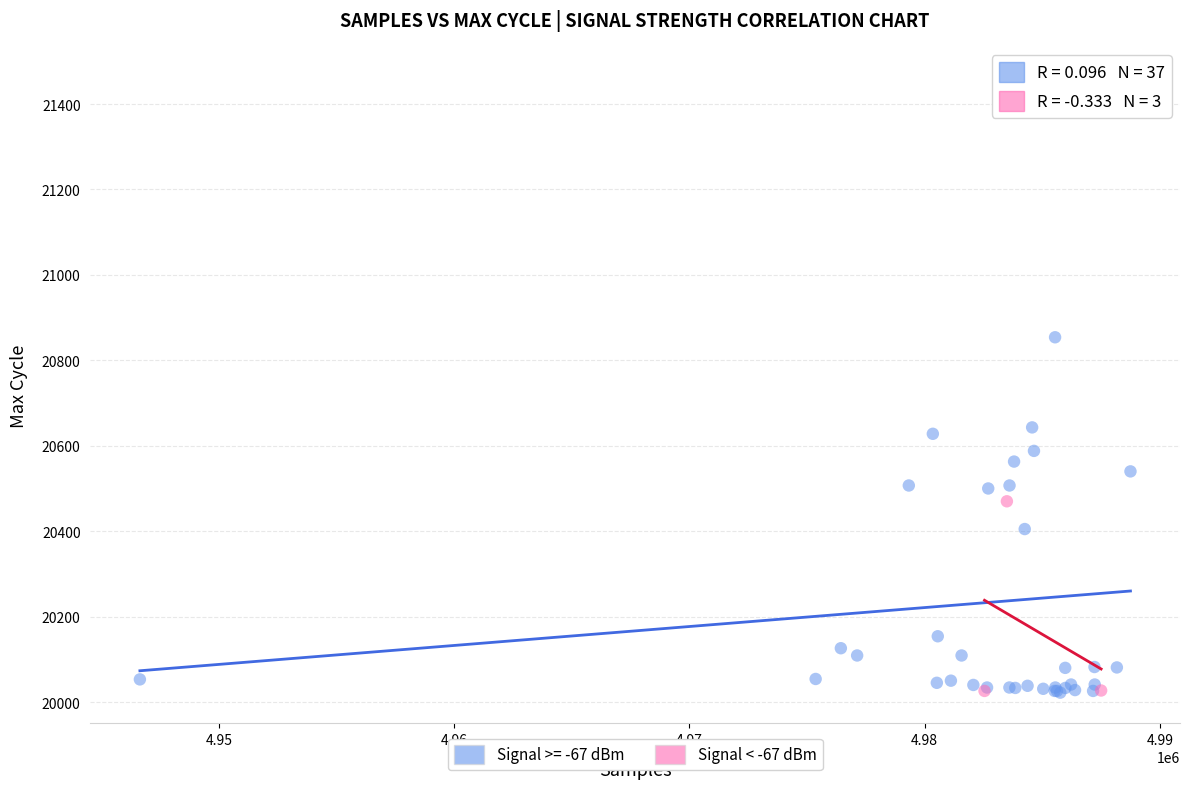

Which series has the largest Y range (max minus min)?

Signal >= -67 dBm